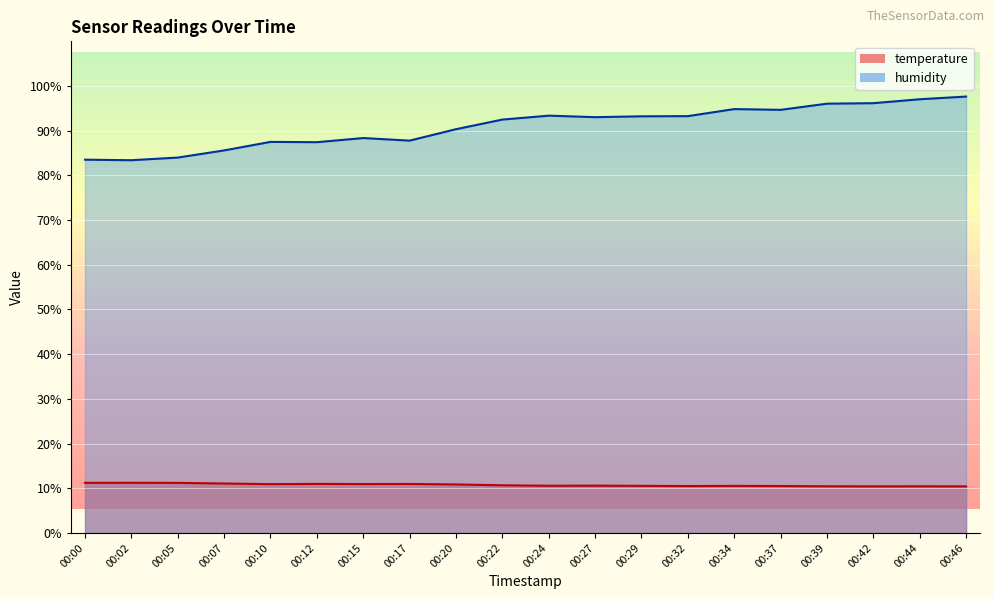

Is the value of temperature at 00:27 greater than the value of humidity at 00:44?

No